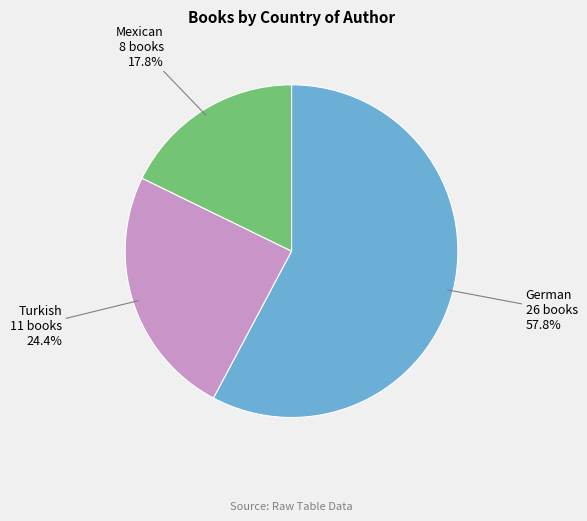

What is the ratio of the value at Mexican to the value at Turkish?

0.7